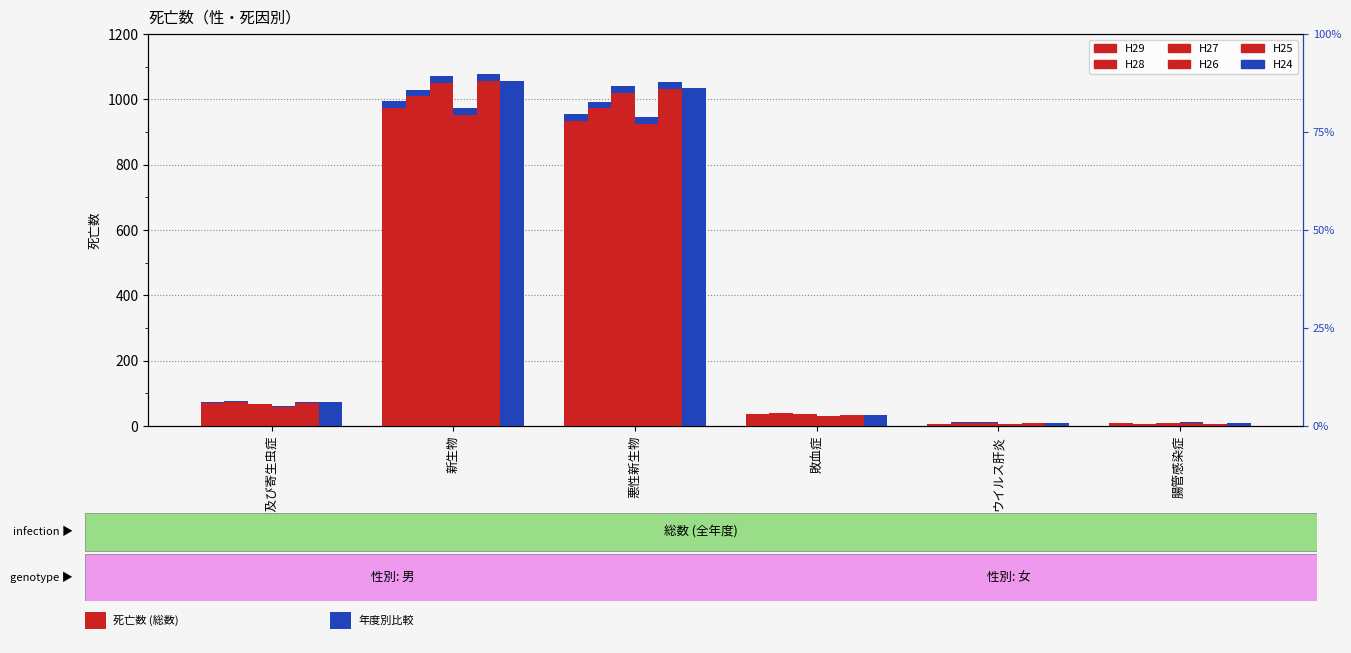

How many distinct data groups are displayed?

6